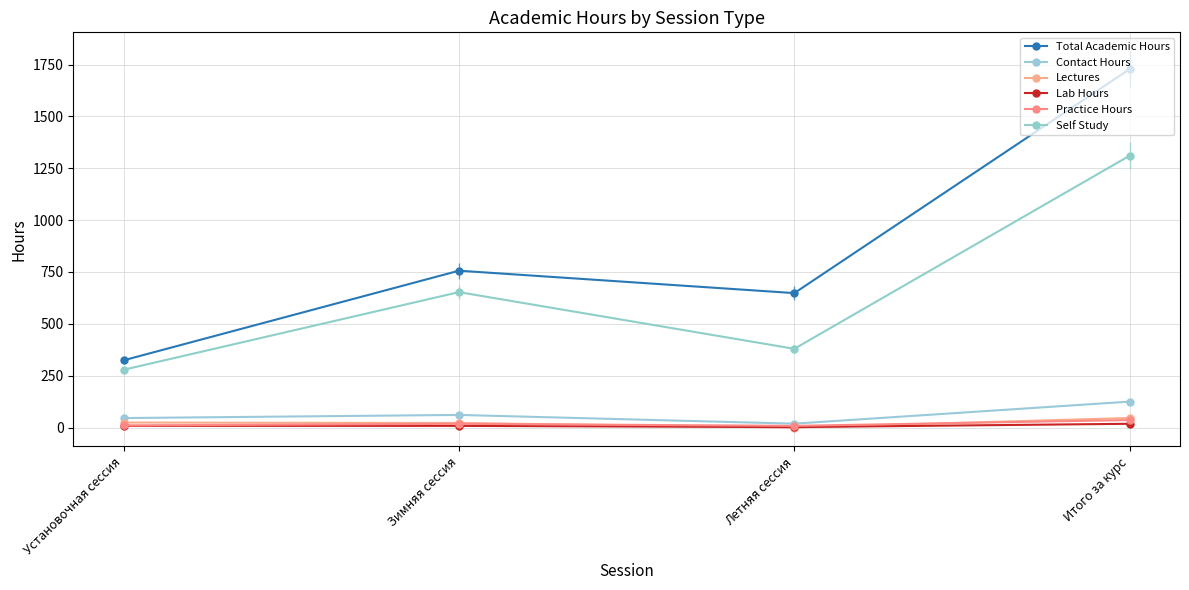

What is the sum of all Self Study values?

2621.2